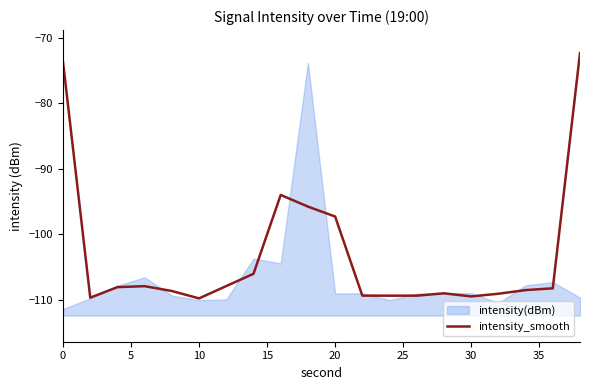

Reading right to left, transcribe all the data shown in this chart.

-72.3	-108.3	-108.6	-109.1	-109.5	-109.1	-109.4	-109.4	-109.4	-97.3	-95.8	-94.0	-106.1	-107.9	-109.8	-108.7	-108.0	-108.1	-109.7	-73.8